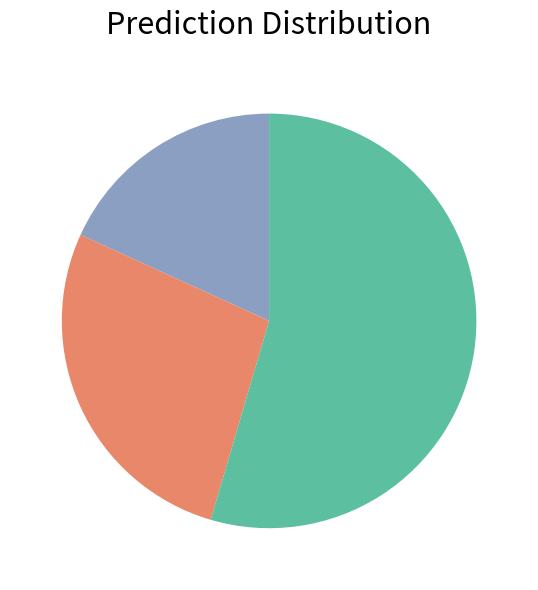

Does any single category account for the majority?

Yes